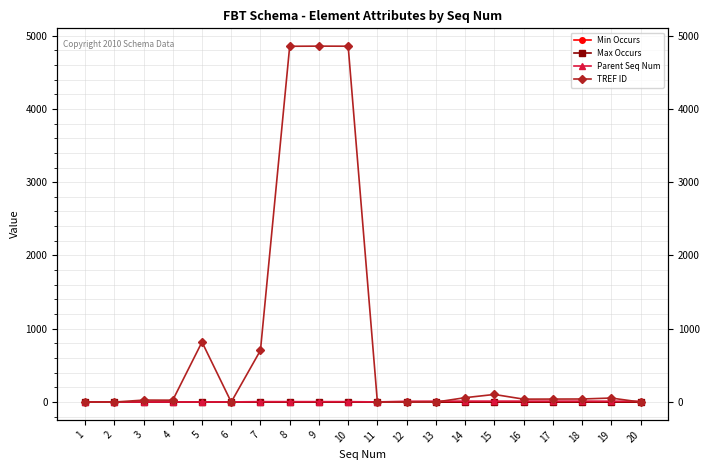

At which category does Parent Seq Num reach its first local valley?

11